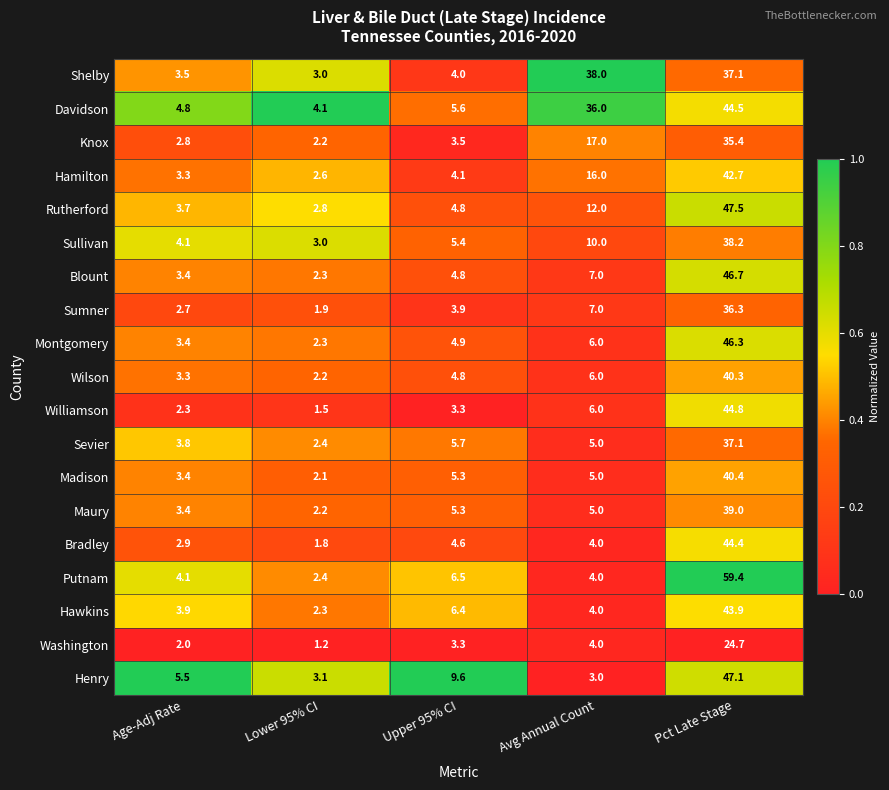

Between Age-Adj Rate and Pct Late Stage, which series saw the biggest shift?

Putnam